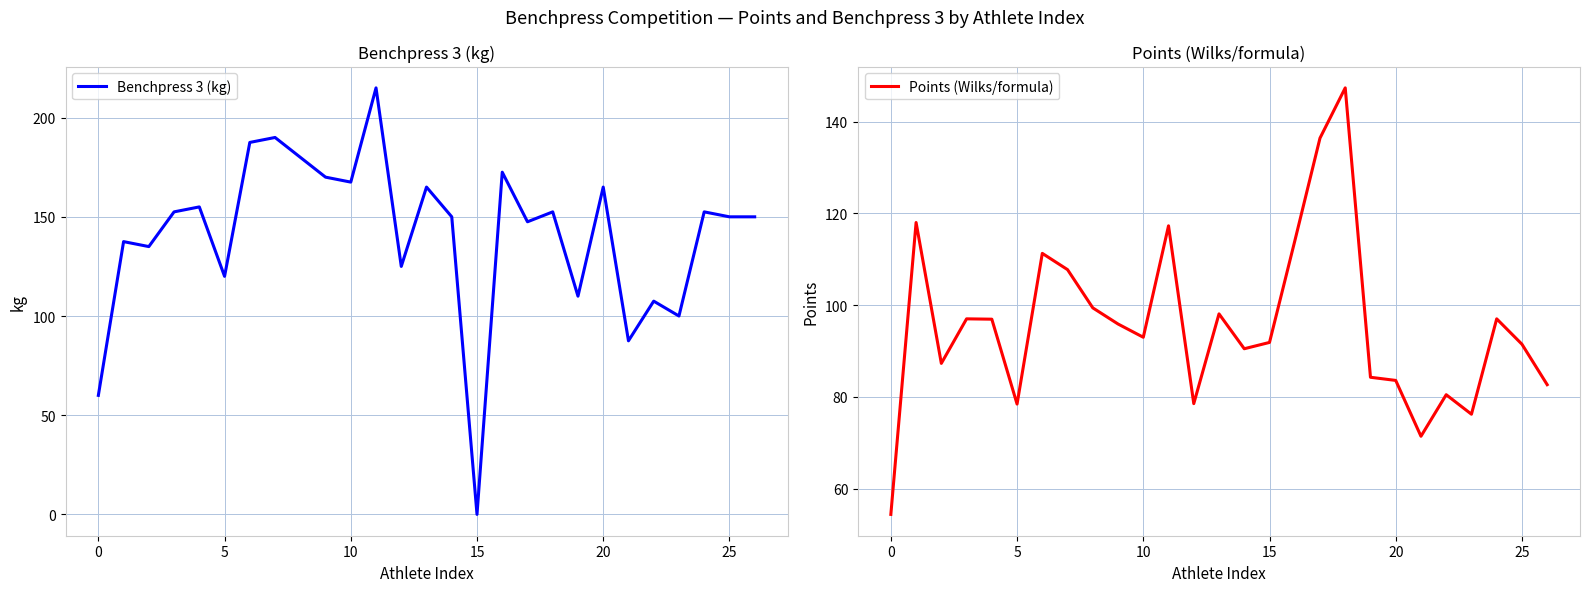

Where is Points (Wilks/formula) nearest to the value 100?

8